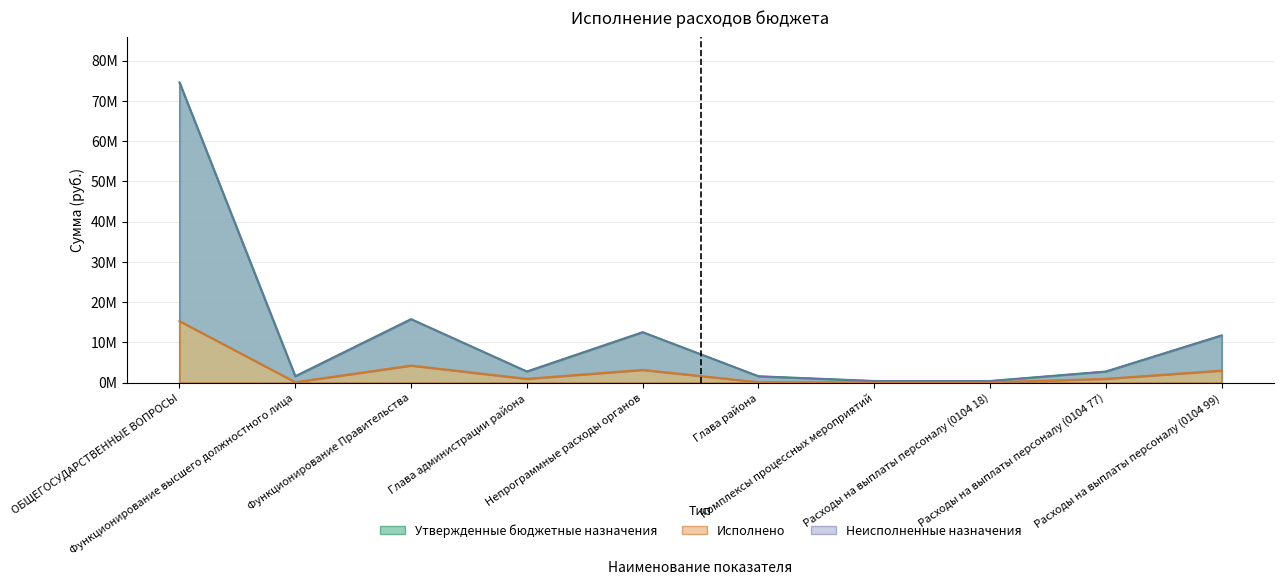

Which category has the highest value across all series?

ОБЩЕГОСУДАРСТВЕННЫЕ ВОПРОСЫ